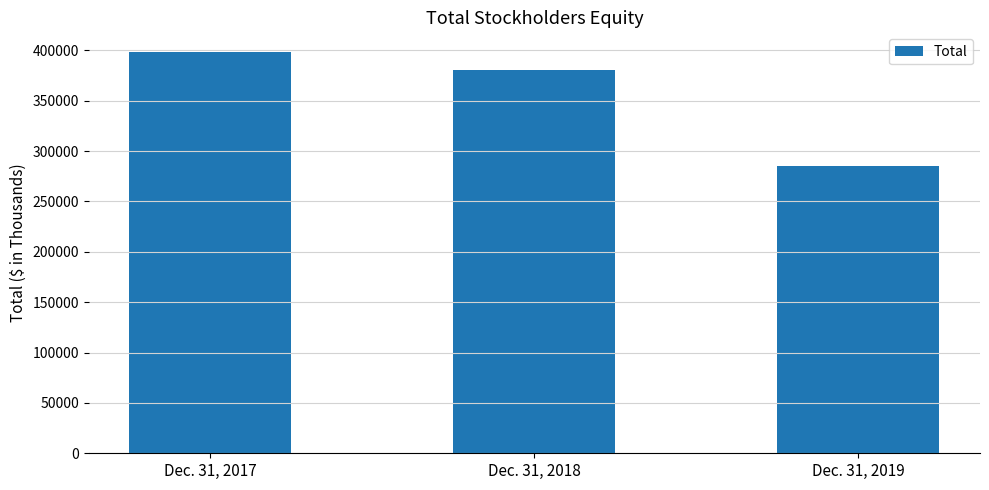

What is the difference between the maximum and minimum values?

112819